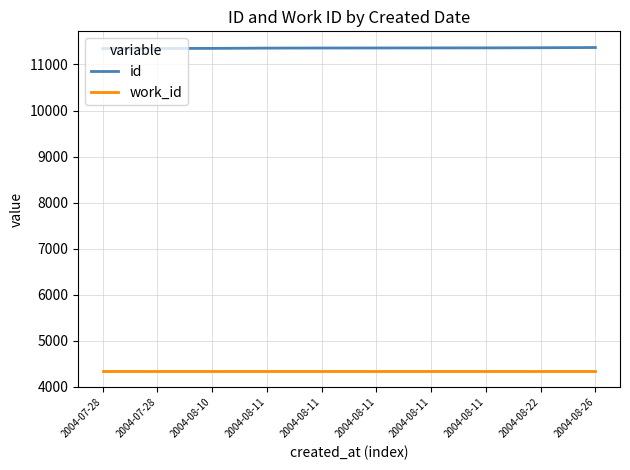

What is the label of the 9th point from the left?

2004-08-22